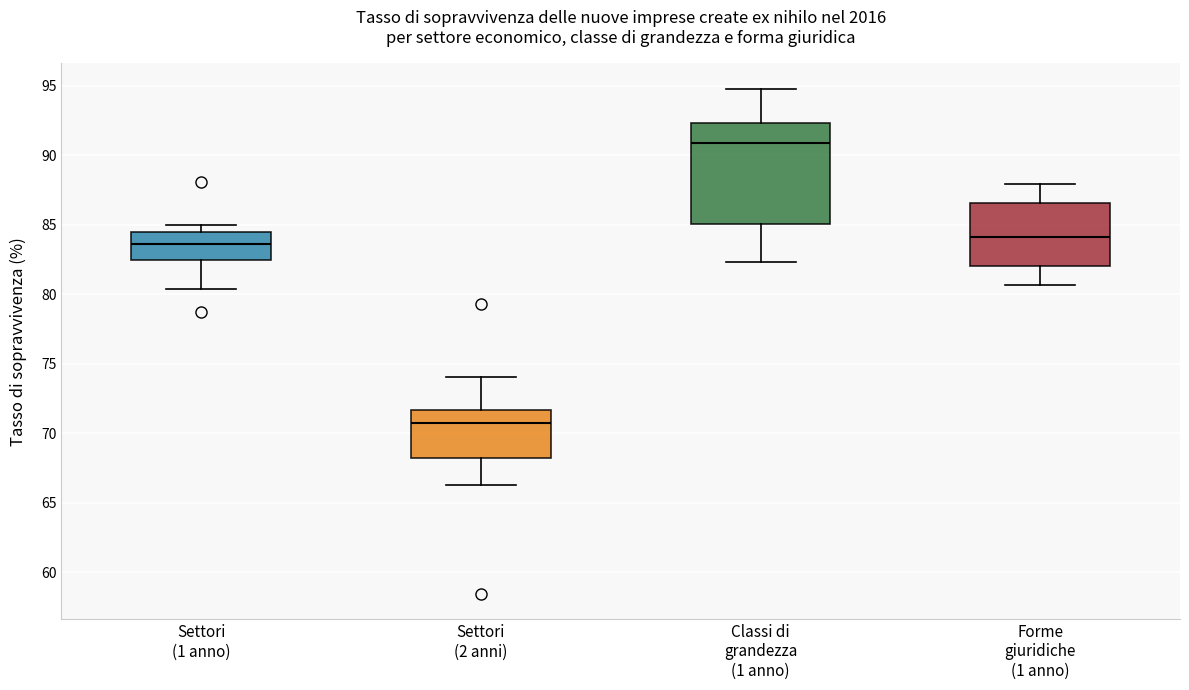

Which box's median line is the highest?

Classi di grandezza (1 anno)